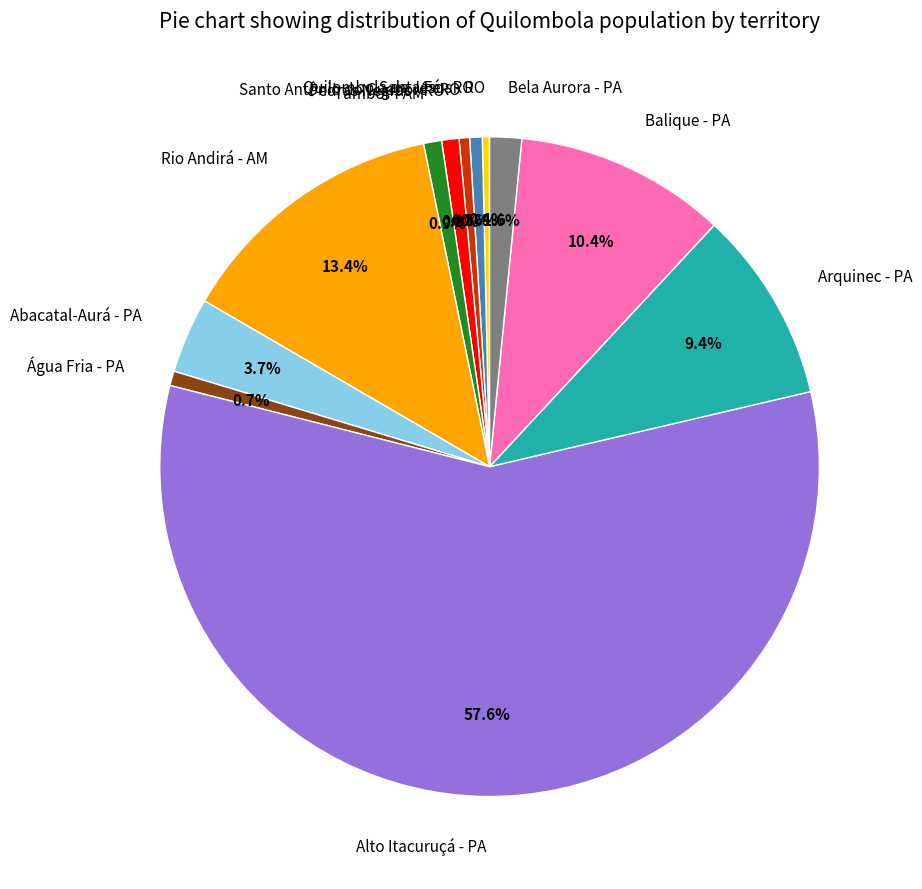

Between Bela Aurora - PA and Rio Andirá - AM, which is larger?

Rio Andirá - AM